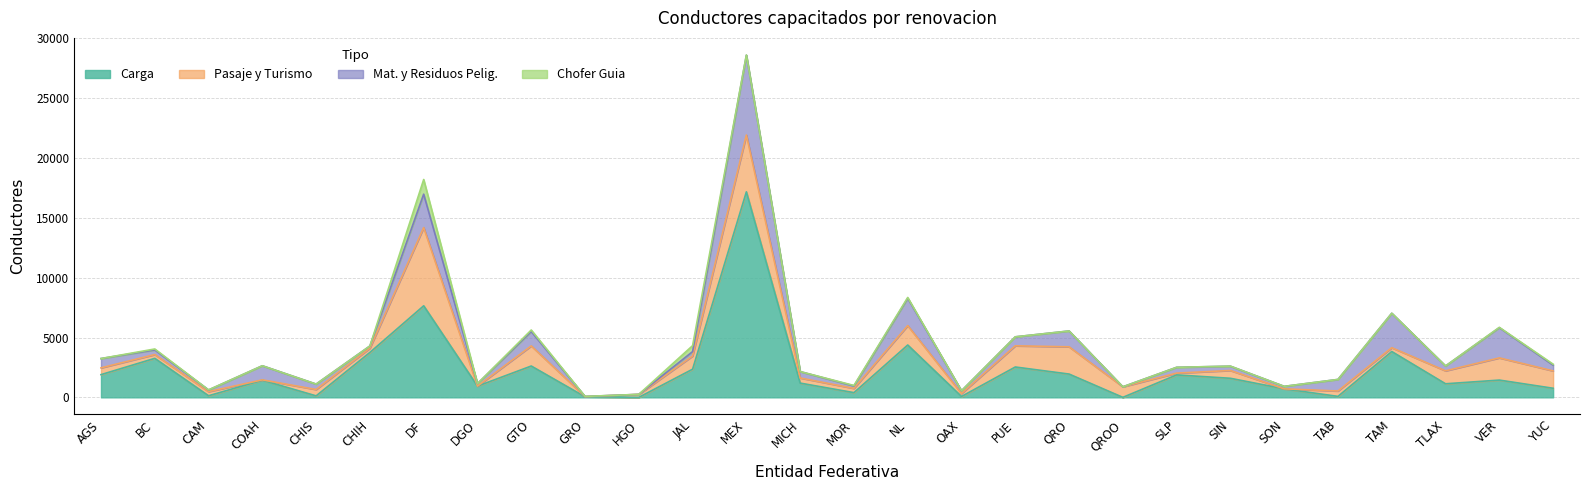

What position from the left is MOR?

15